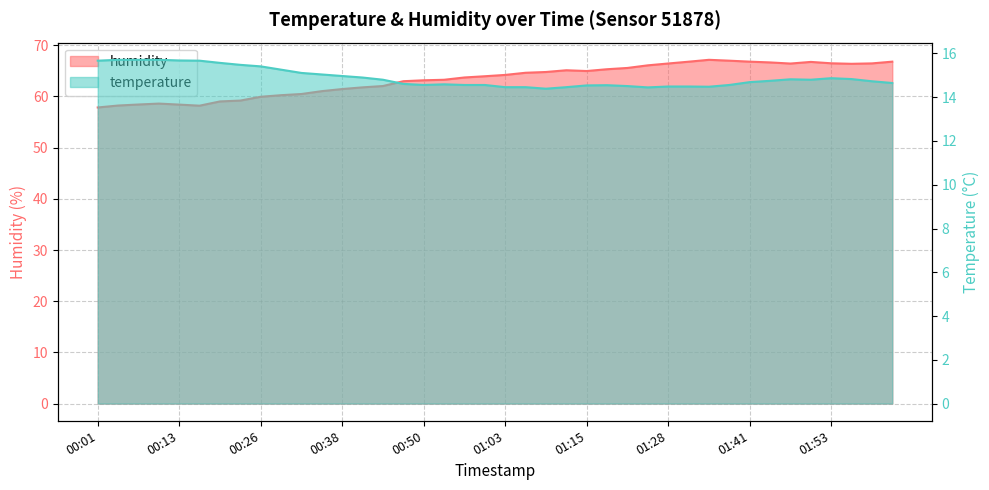

Reading right to left, transcribe all the data shown in this chart.

temperature: 14.7	14.7	14.8	14.9	14.8	14.8	14.8	14.7	14.6	14.5	14.5	14.5	14.4	14.5	14.6	14.5	14.5	14.4	14.5	14.5	14.6	14.6	14.6	14.6	14.6	14.8	14.9	15.0	15.0	15.1	15.3	15.4	15.5	15.6	15.7	15.7	15.7	15.7	15.7	15.7
humidity: 66.8	66.5	66.4	66.5	66.7	66.4	66.6	66.8	67.0	67.2	66.8	66.4	66.1	65.6	65.3	65.0	65.1	64.8	64.6	64.2	63.9	63.7	63.2	63.1	63.0	62.0	61.8	61.4	61.0	60.5	60.2	59.9	59.2	59.0	58.2	58.4	58.6	58.4	58.2	57.8